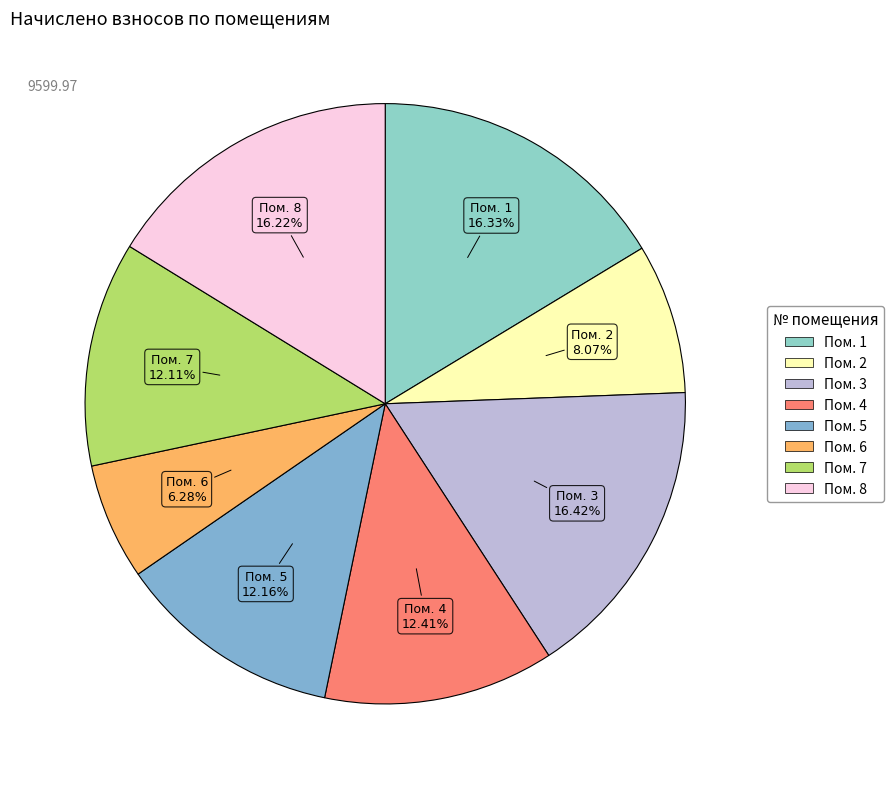

How many slices are in this pie chart?

8